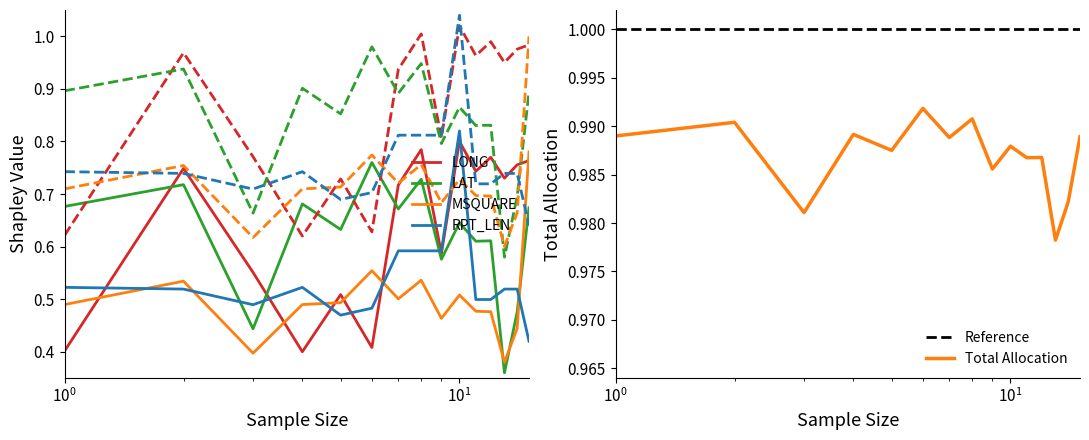

True or false: MSQUARE has a value of 0.7 at 1.

True